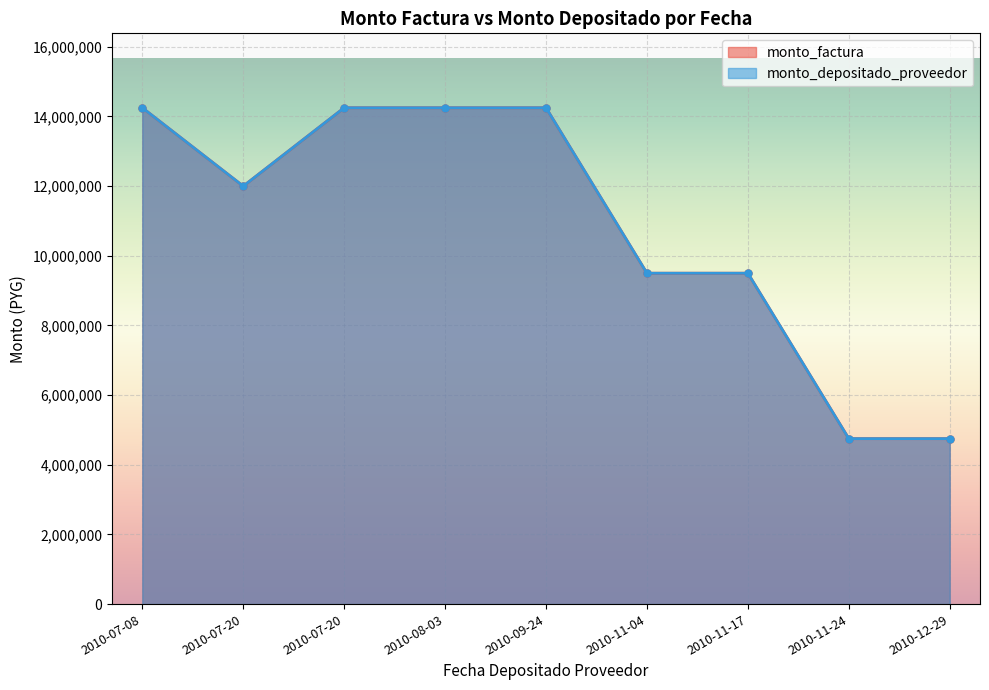

What are all the series names shown in the legend?

monto_factura, monto_depositado_proveedor